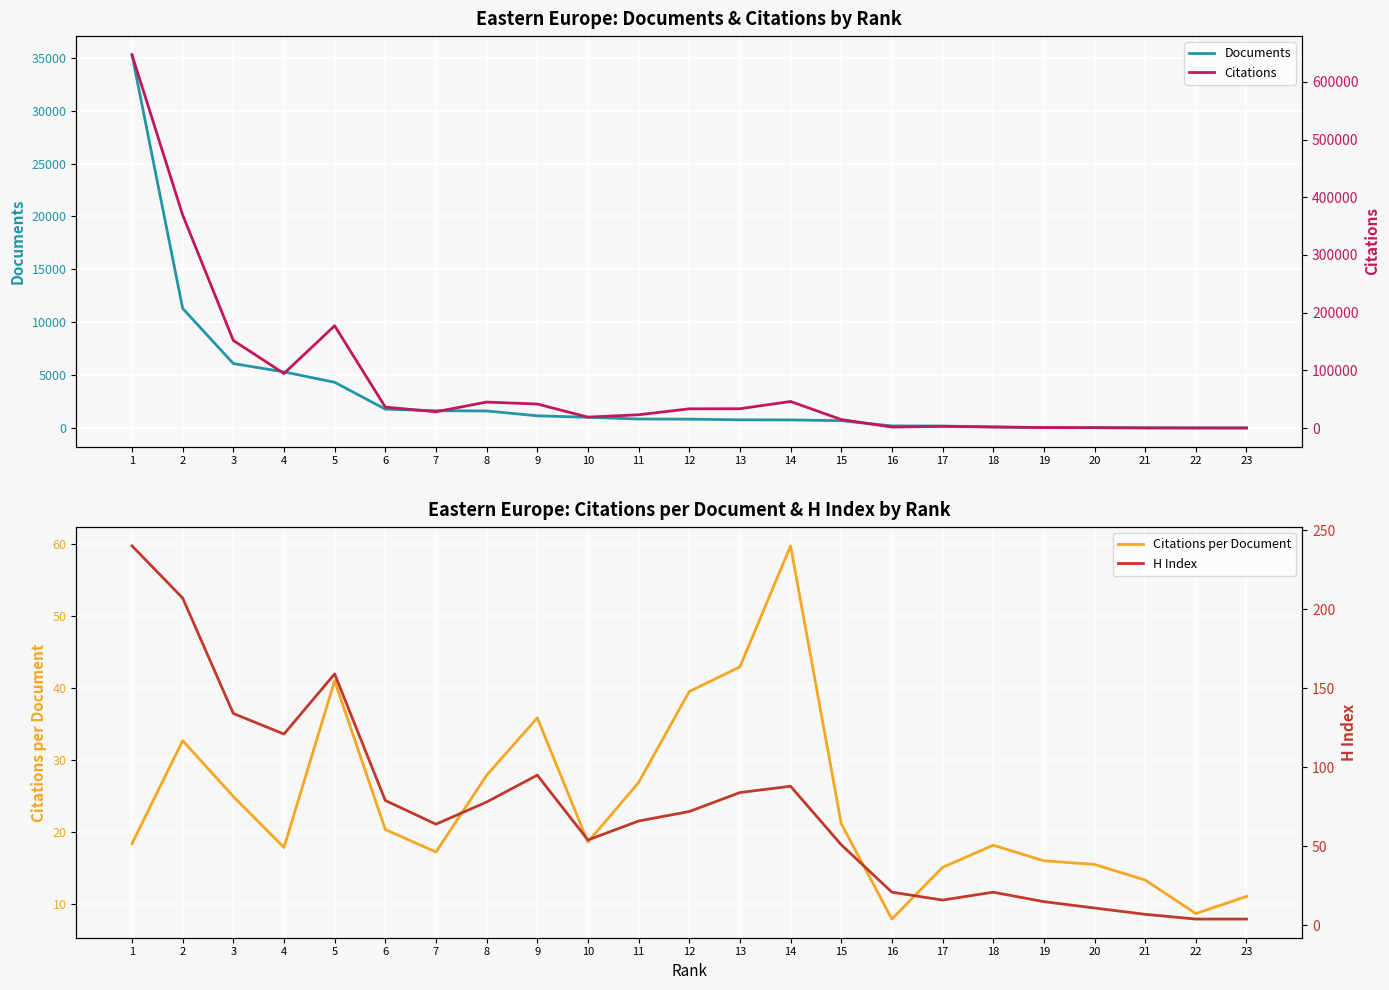

Which series changed the most between 4 and 11?

Citations